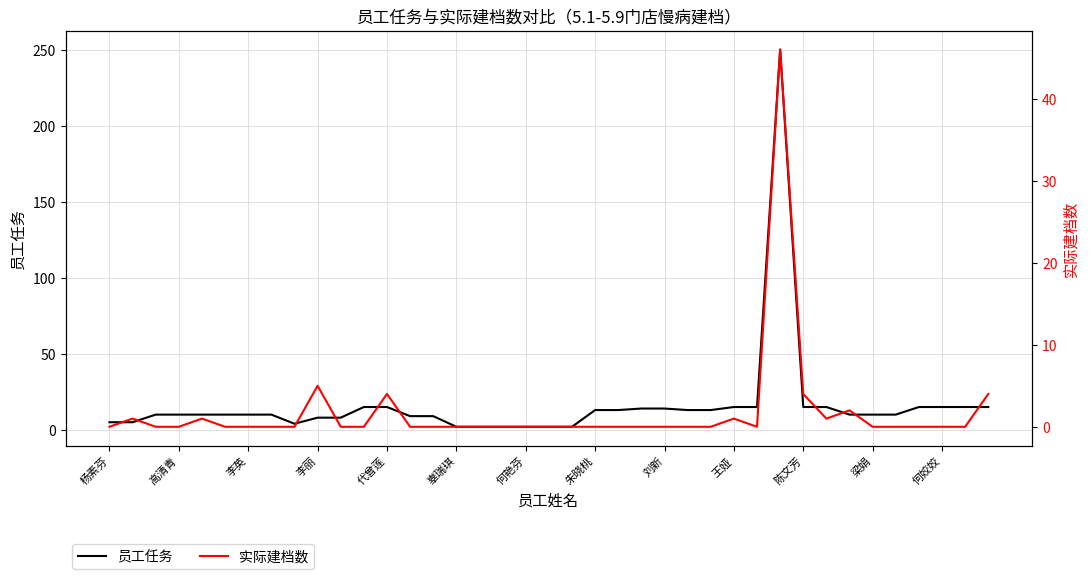

True or false: 员工任务 and 实际建档数 intersect in this chart.

False